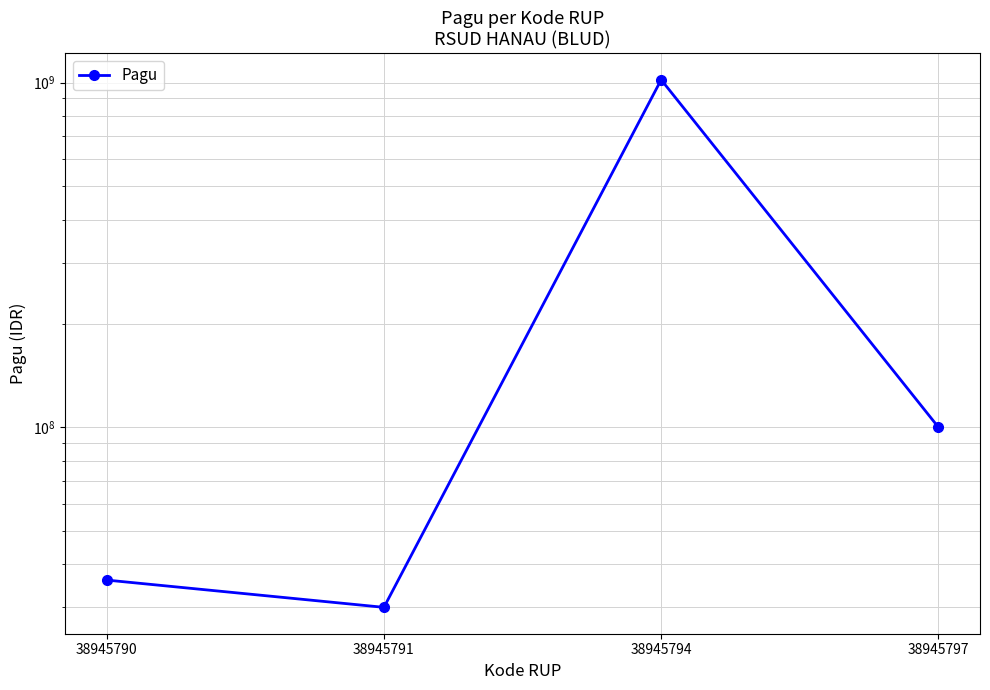

How many data points are less than 100000000?

2